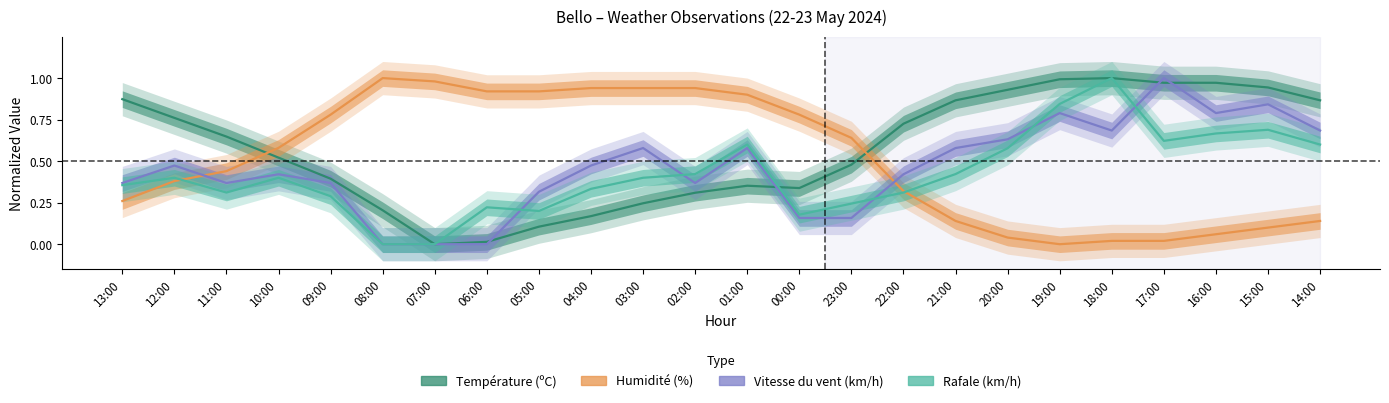

Count the Rafale (km/h) values in the range 0 to 1.

24